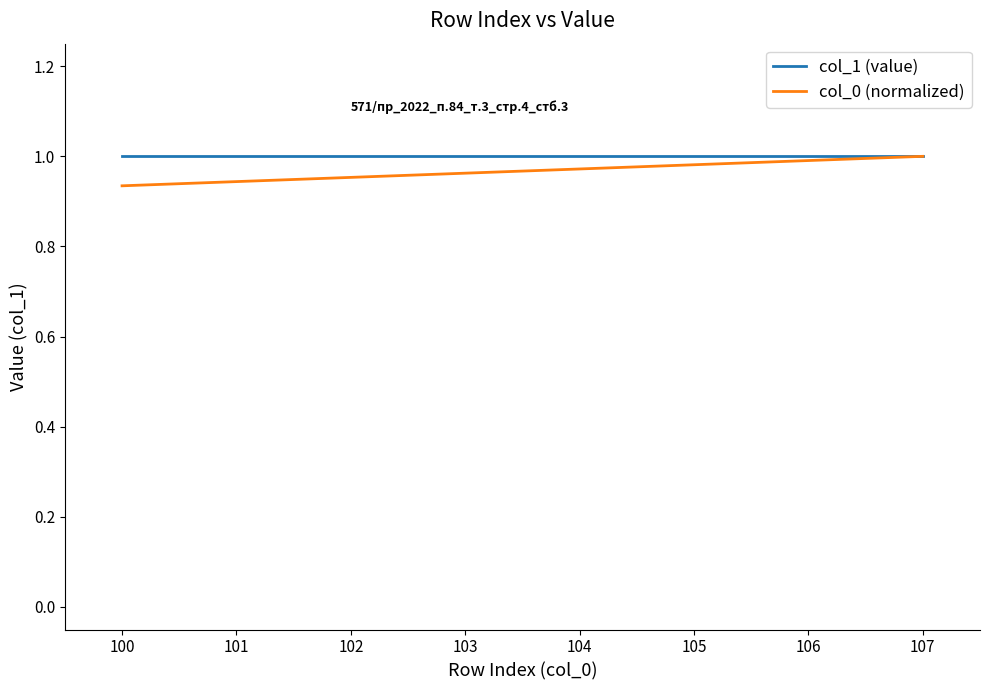

Is the value of col_0 (normalized) at 104 greater than the value of col_1 (value) at 106?

No